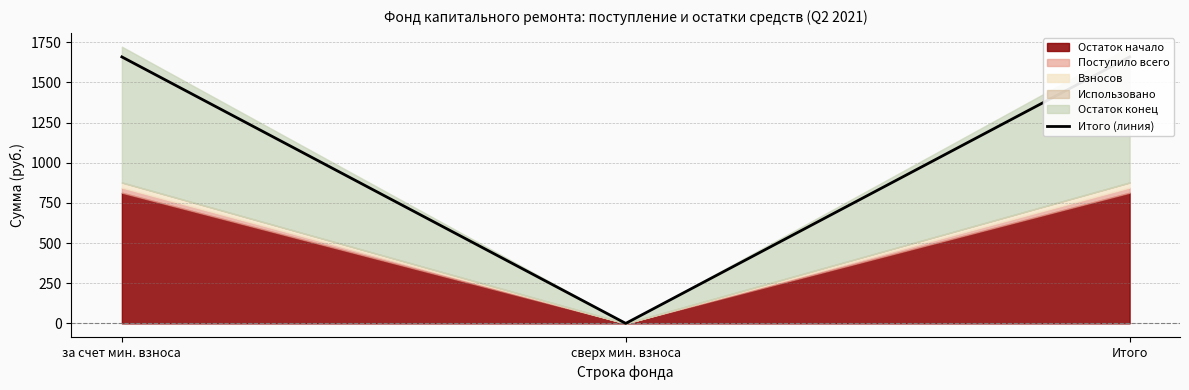

List the labels in order of value, smallest first.

сверх мин. взноса, за счет мин. взноса, Итого